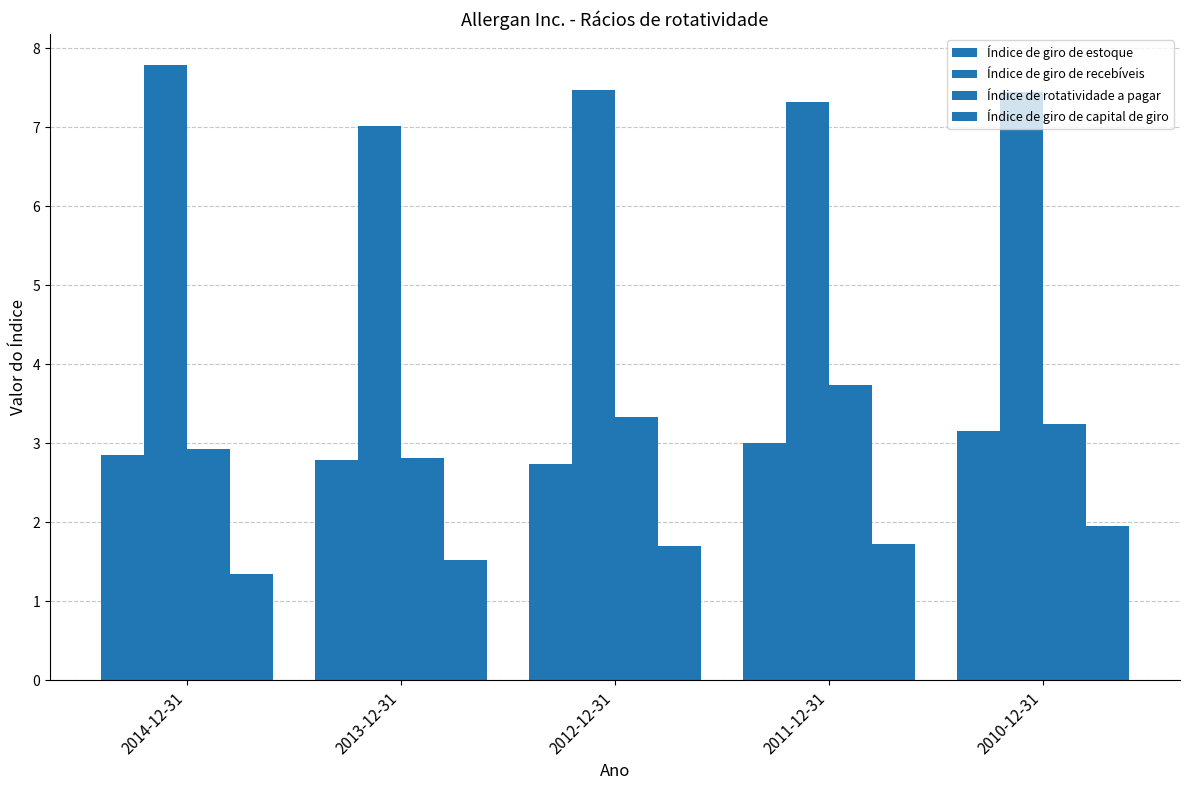

Which category has the highest value across all series?

2014-12-31